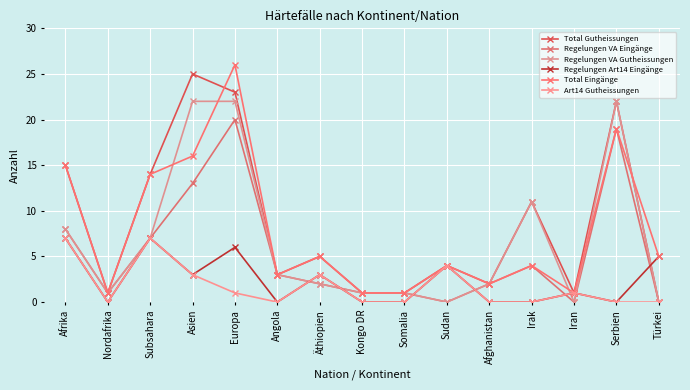

Where does the Regelungen Art14 Eingänge series first go above 1?

Afrika